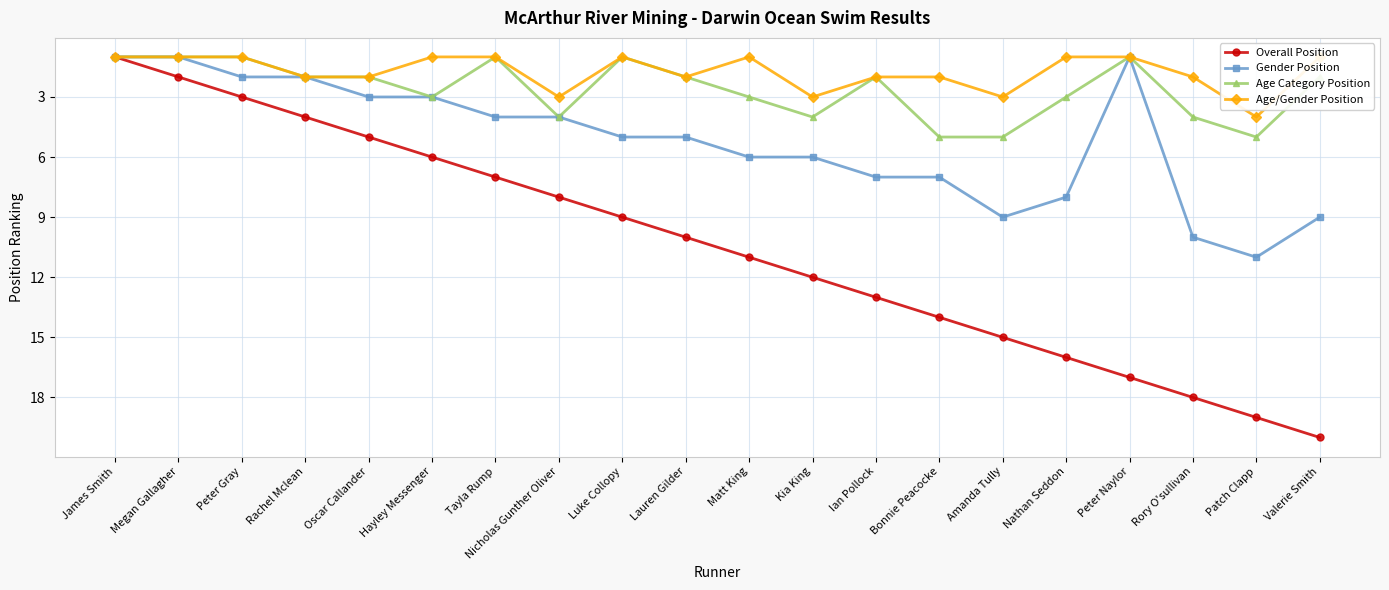

How many categories are shown in the chart?

20